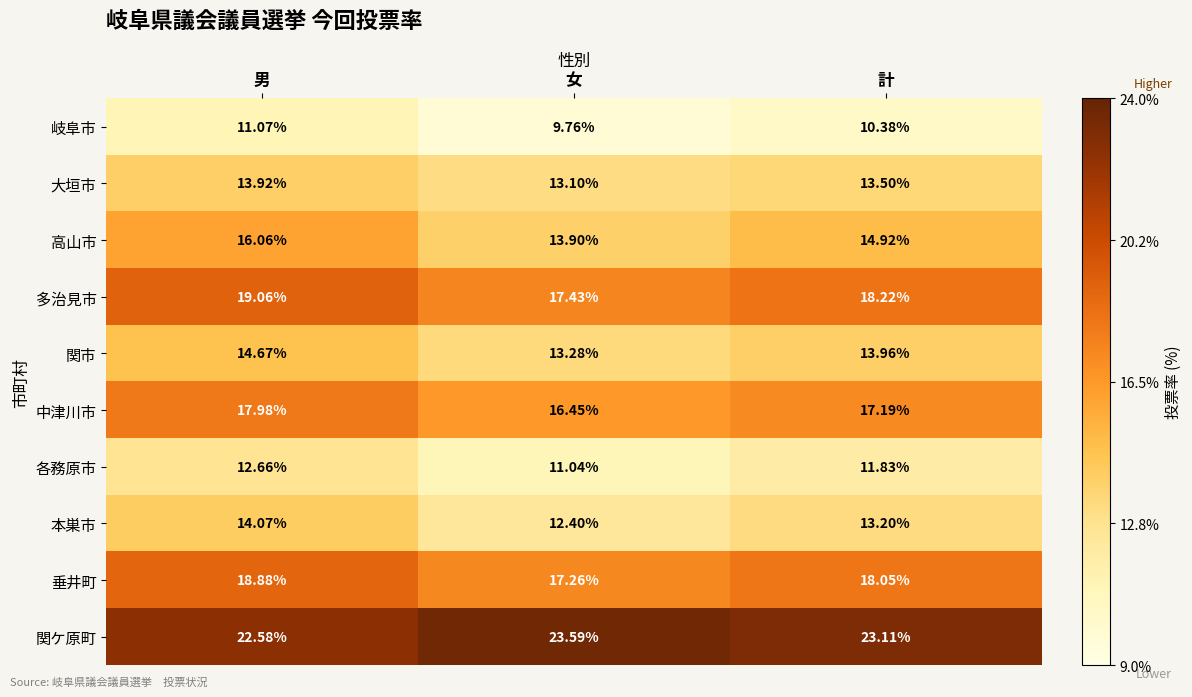

Rank the series at 計 from lowest to highest value.

岐阜市, 各務原市, 本巣市, 大垣市, 関市, 高山市, 中津川市, 垂井町, 多治見市, 関ケ原町